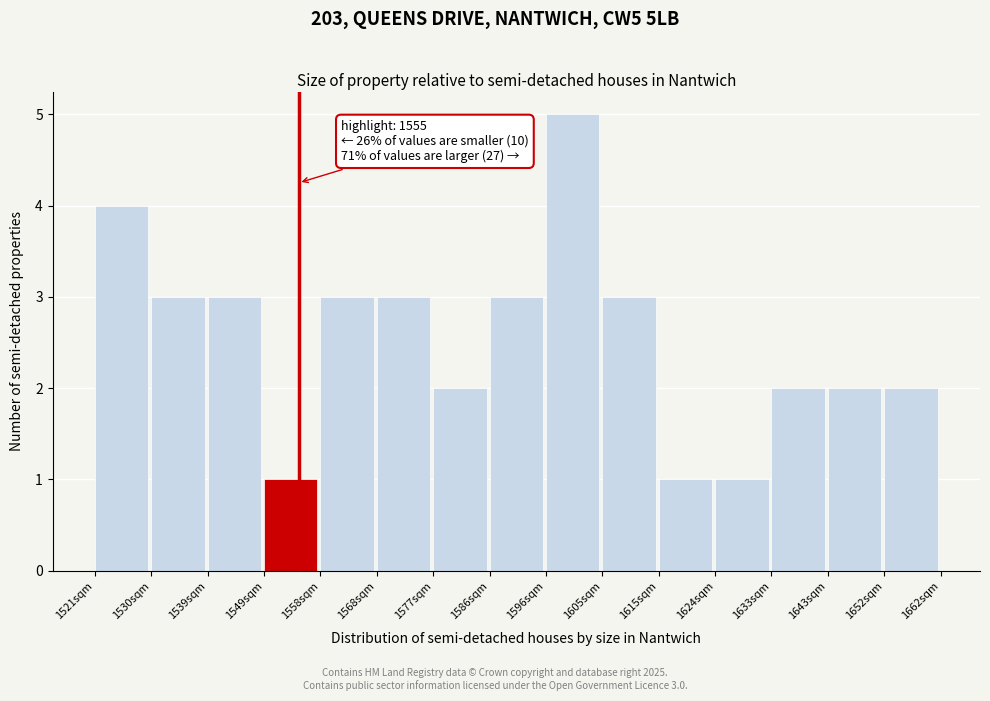

Which range on the x-axis has the tallest bar?

1596.2 to 1605.6